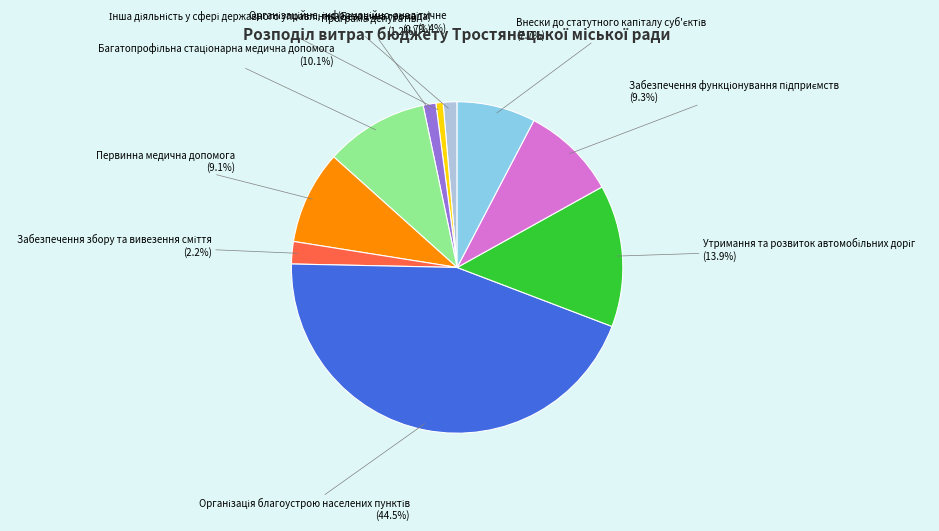

Is there a majority slice in this chart?

No